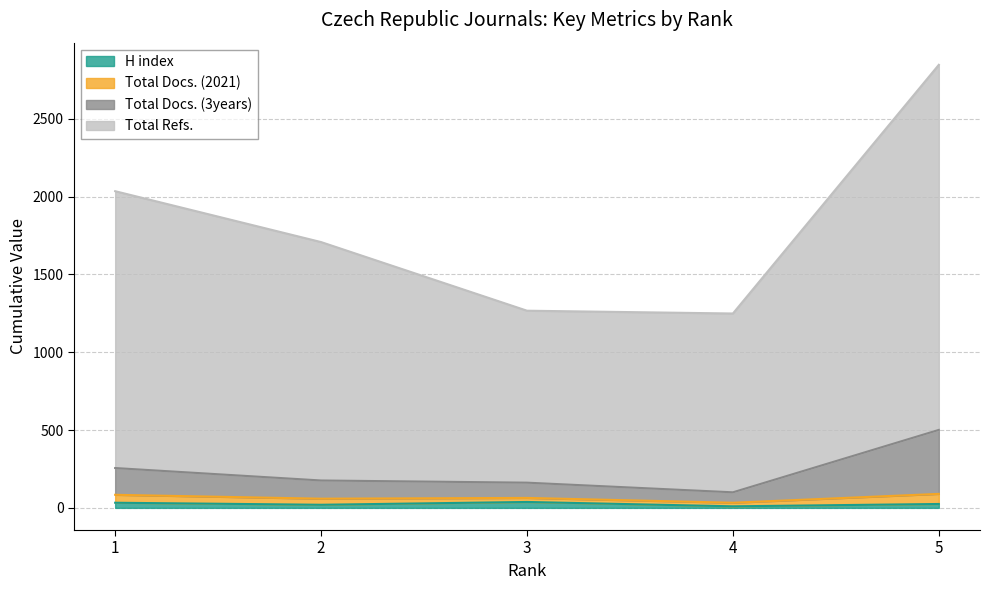

What are all the series names shown in the legend?

H index, Total Docs. (2021), Total Docs. (3years), Total Refs.